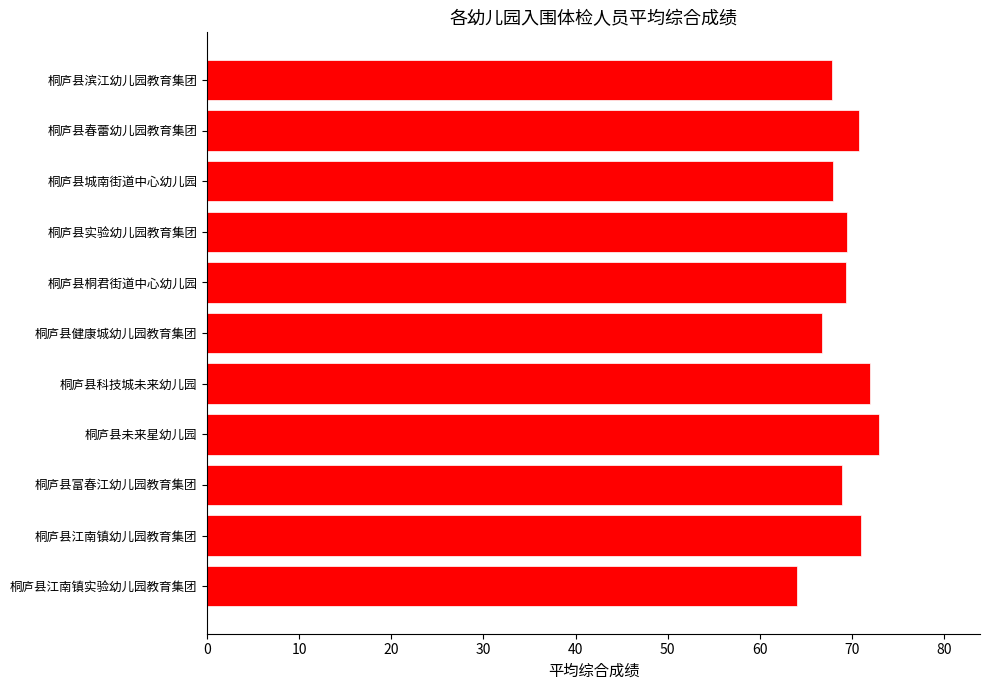

What is the label of the 5th bar from the top?

桐庐县桐君街道中心幼儿园